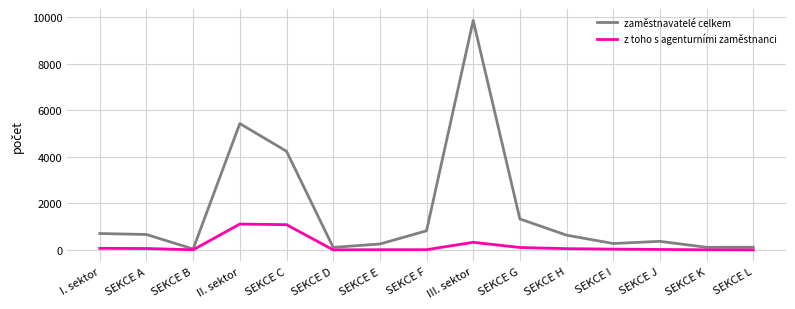

What is the difference between the zaměstnavatelé celkem values at II. sektor and SEKCE C?

1190